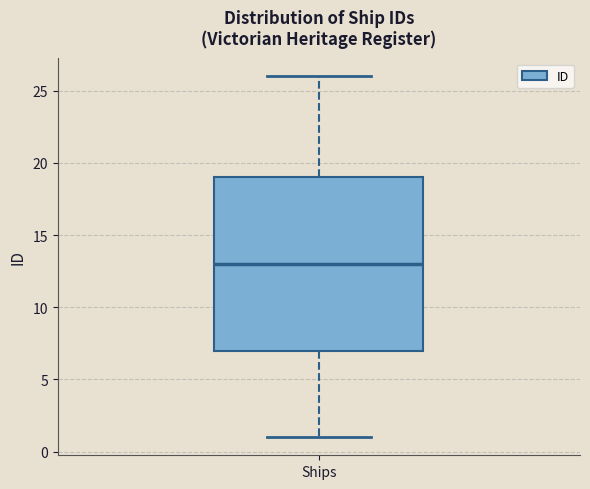

Transcribe this box plot: give where the median line is, the range the box spans, and where the two whiskers end, as read against the y-axis. The values are not printed on the chart, so give them approximately, as read against the axis.

median 13, box 7 to 19, whiskers 1 to 26